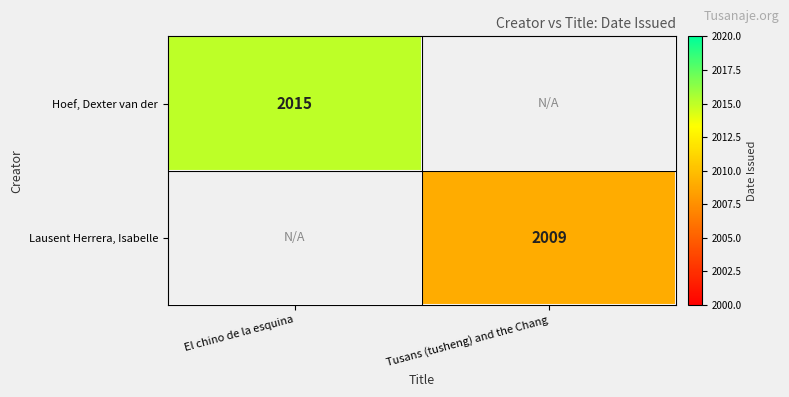

The value of Hoef, Dexter van der at El chino de la esquina is 2799. True or false?

False